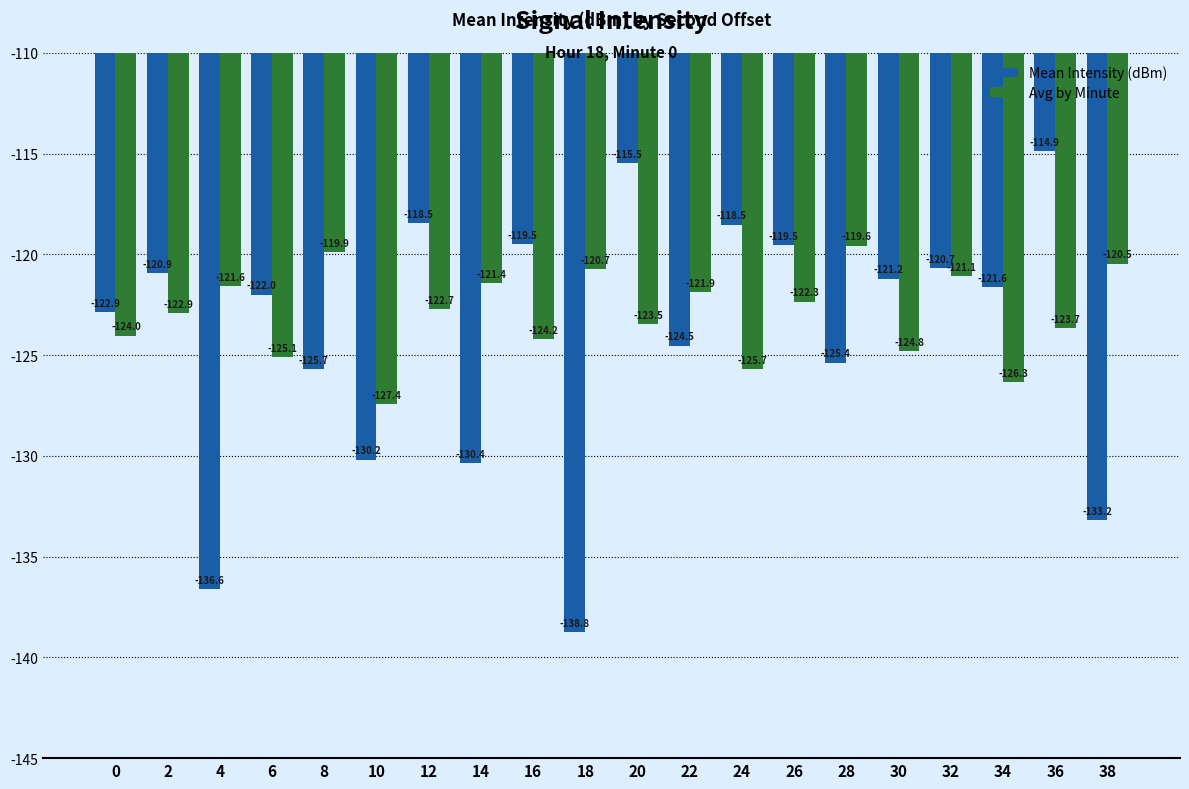

What is the difference between the maximum and minimum values in the Mean Intensity (dBm) series?

23.9